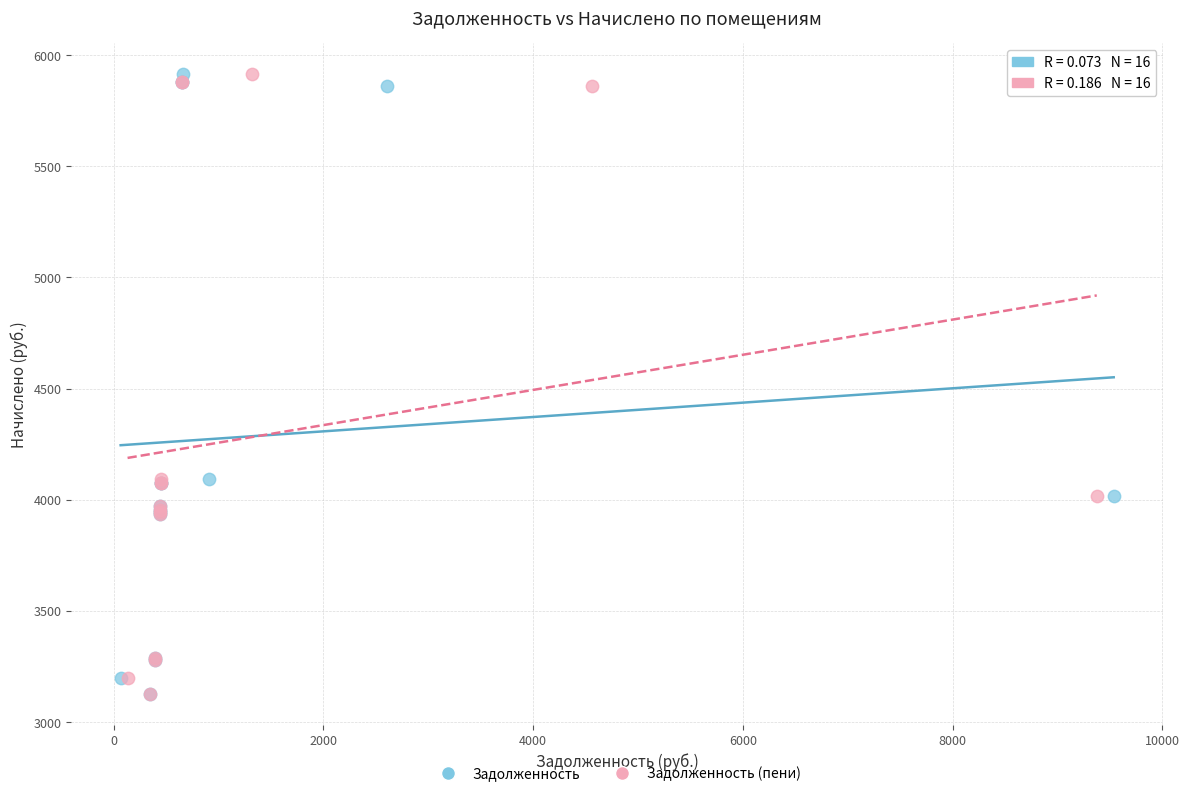

What are all the series names shown in the legend?

Задолженность, Задолженность (пени)